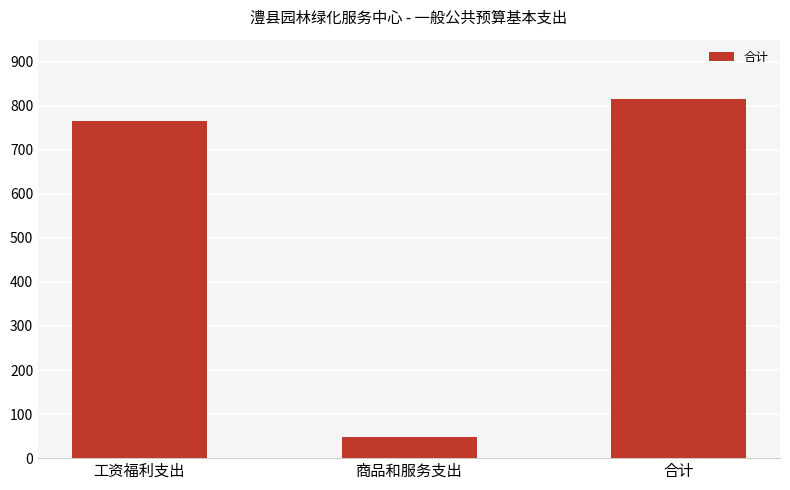

What is the smallest value displayed?

49.0